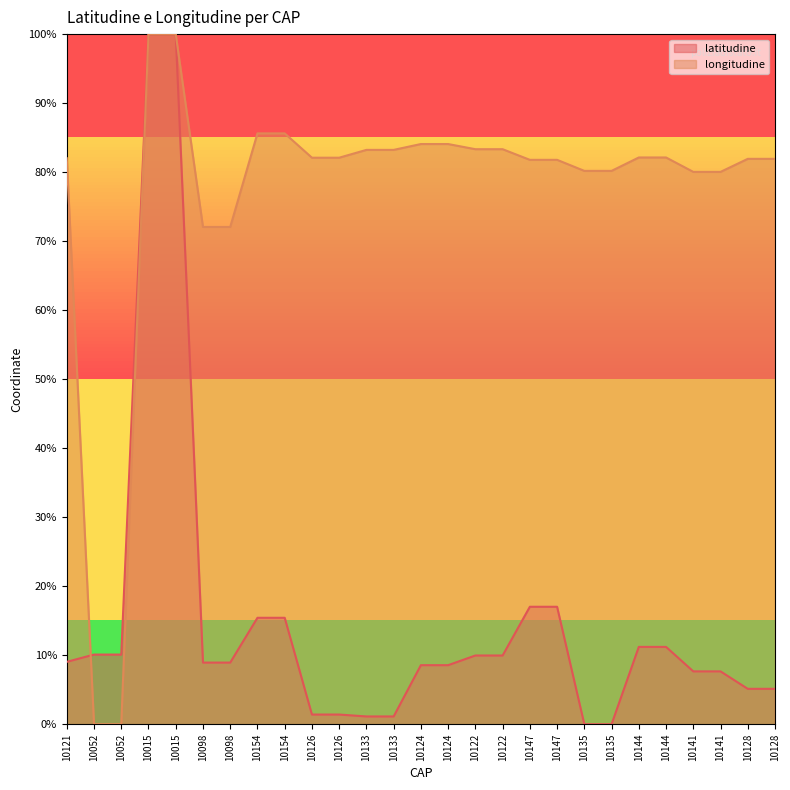

At how many categories does at least one series exceed 0?

27